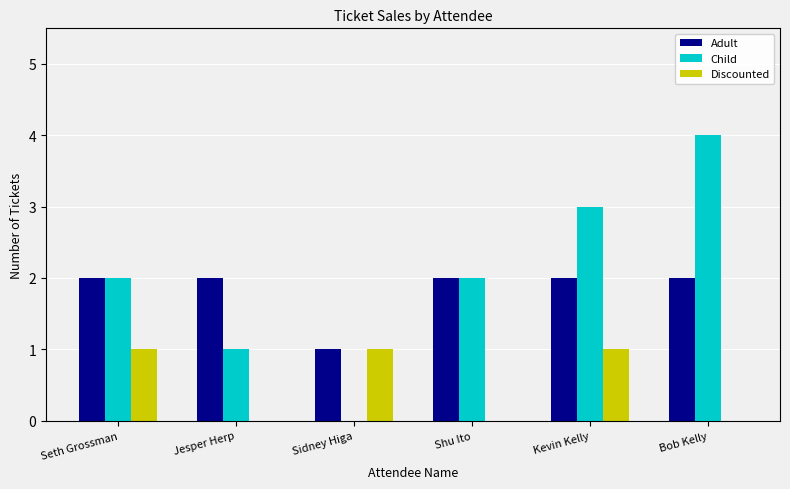

Which series has the widest spread of values?

Child